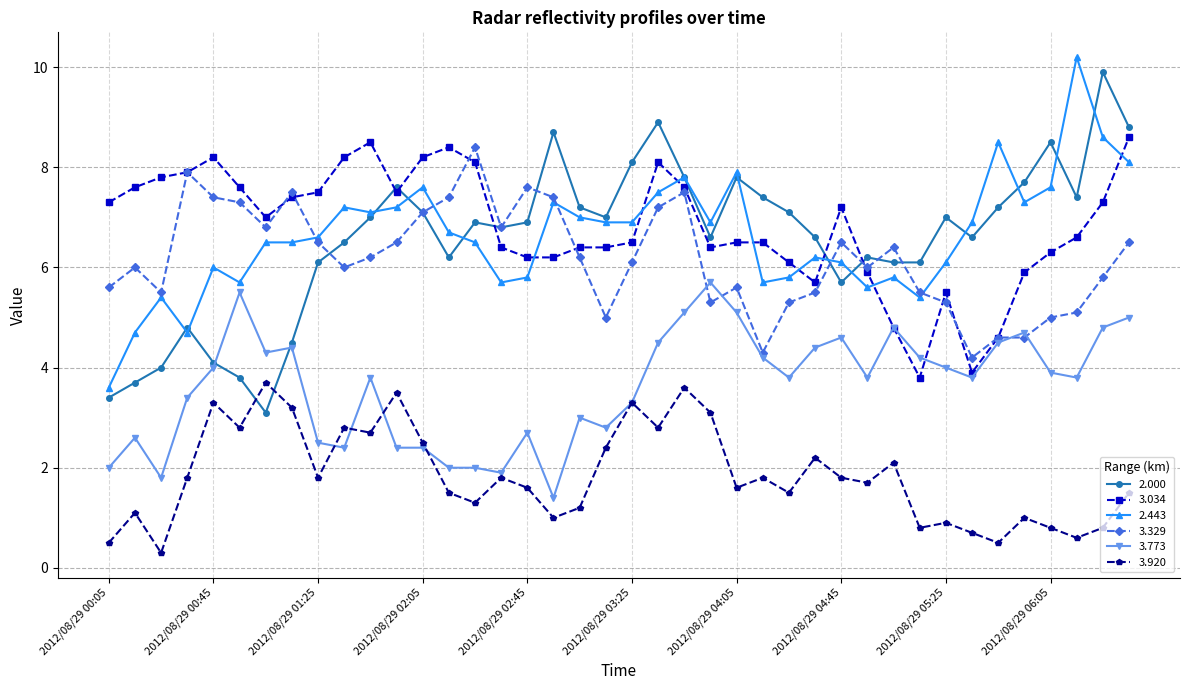

True or false: 2.443 and 3.920 cross at least once.

False